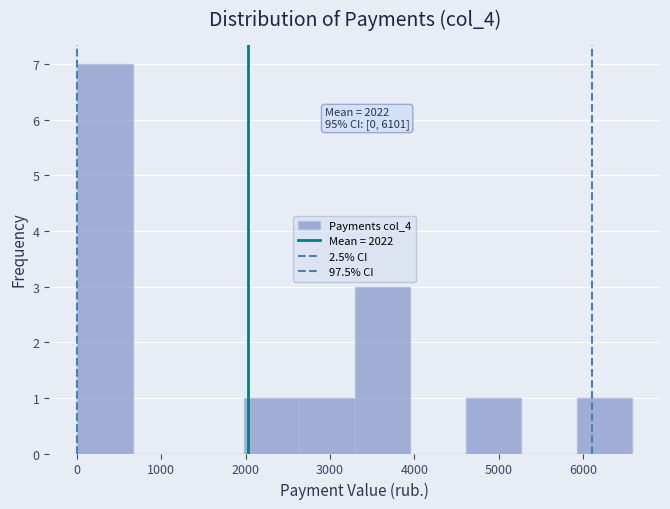

Which range on the x-axis has the tallest bar?

0 to 700